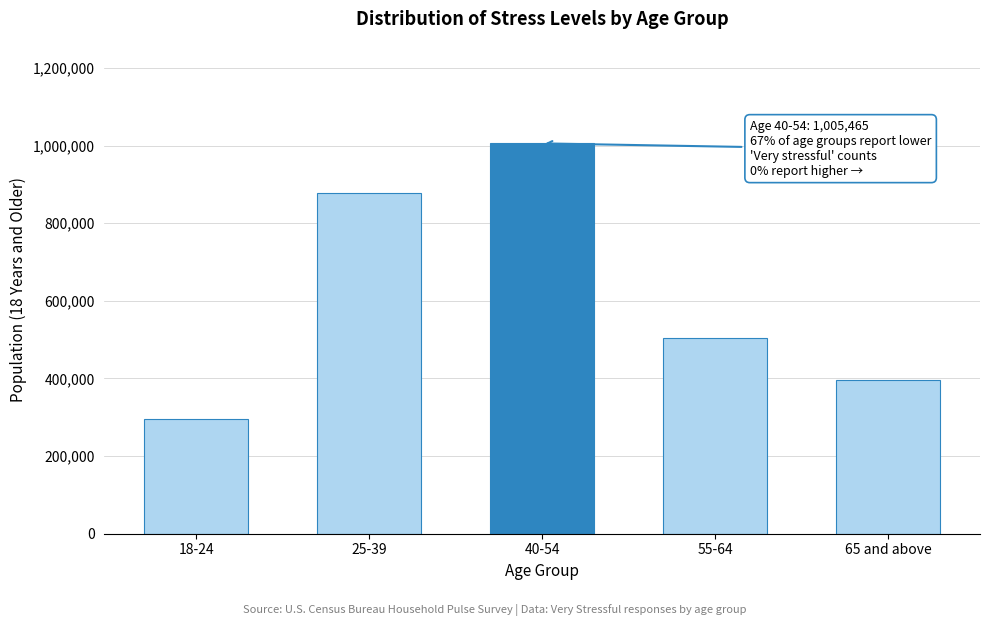

Reading left to right, extract all data points from this chart.

18-24=295302	25-39=877610	40-54=1005465	55-64=505454	65 and above=396260